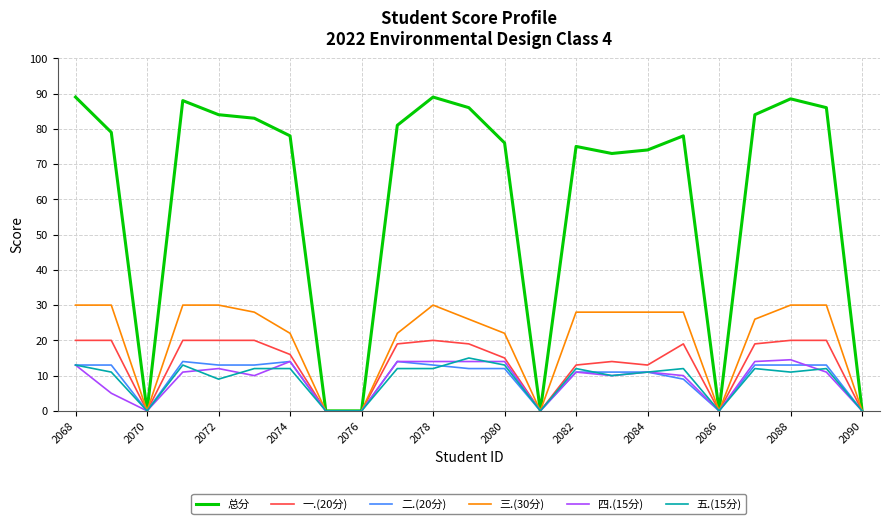

Which series has the largest total across all categories?

总分